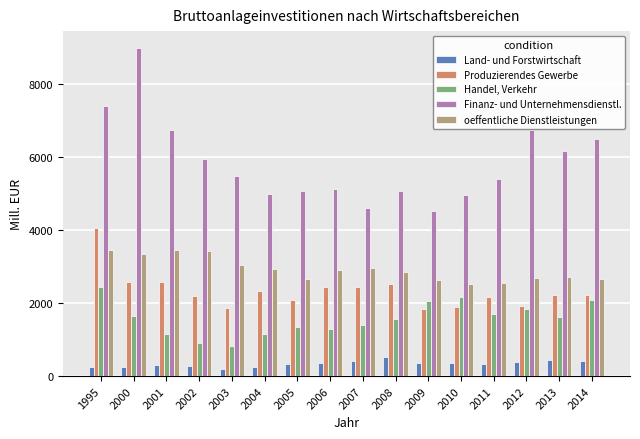

Rank the series at 2010 from highest to lowest value.

Finanz- und Unternehmensdienstl., oeffentliche Dienstleistungen, Handel, Verkehr, Produzierendes Gewerbe, Land- und Forstwirtschaft